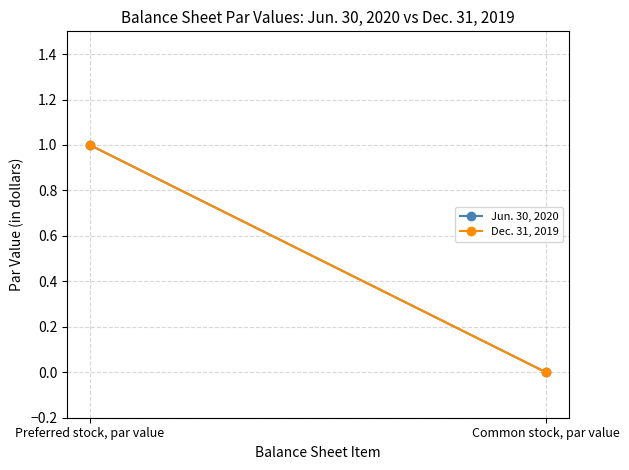

What is the difference between the Dec. 31, 2019 values at Common stock, par value and Preferred stock, par value?

1